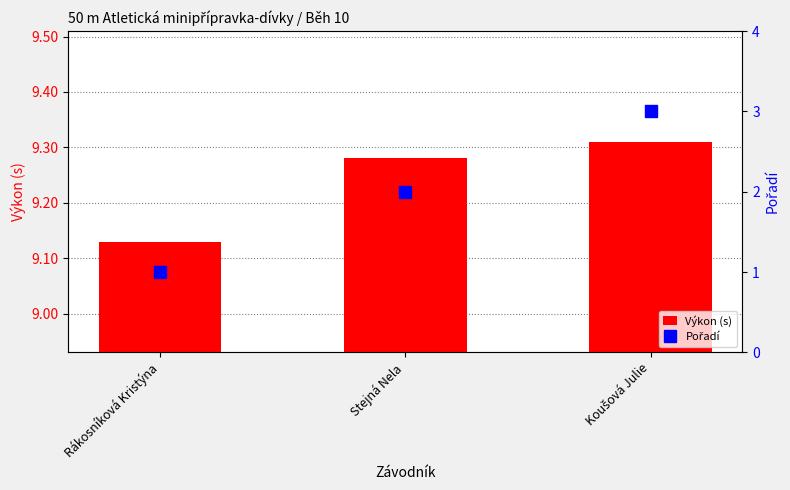

At which label does Pořadí reach its peak?

Koušová Julie